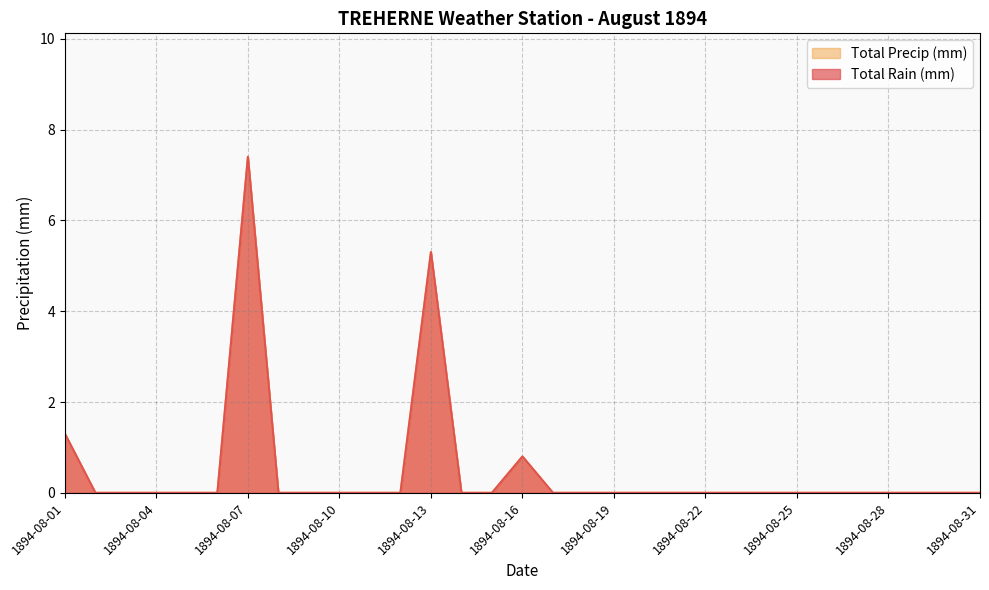

How many series are shown in this chart?

2